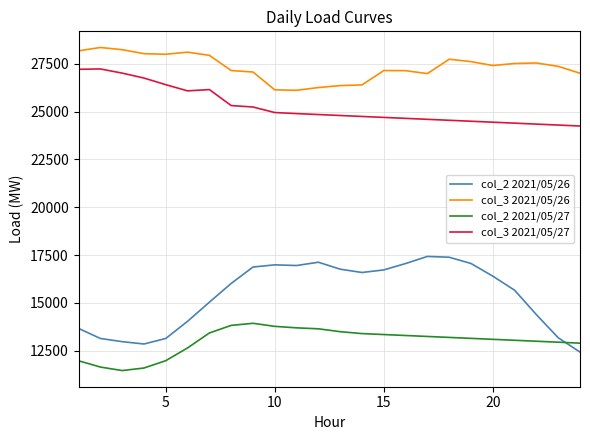

List the series in order of their peak value, lowest first.

col_2 2021/05/27, col_2 2021/05/26, col_3 2021/05/27, col_3 2021/05/26